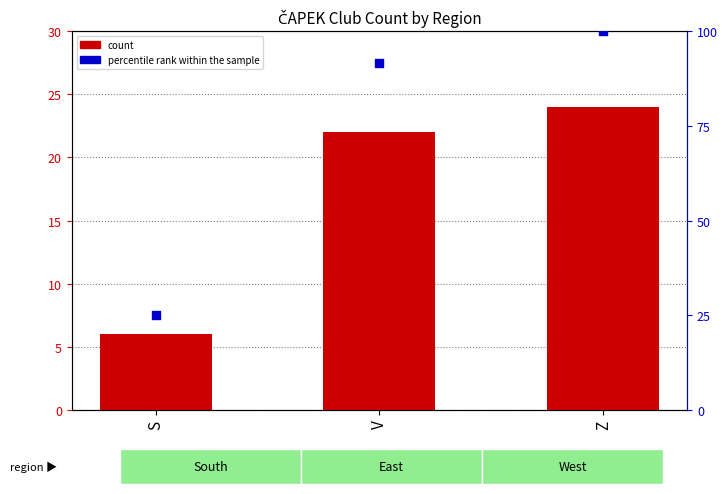

Which series has the largest total across all categories?

percentile rank within the sample